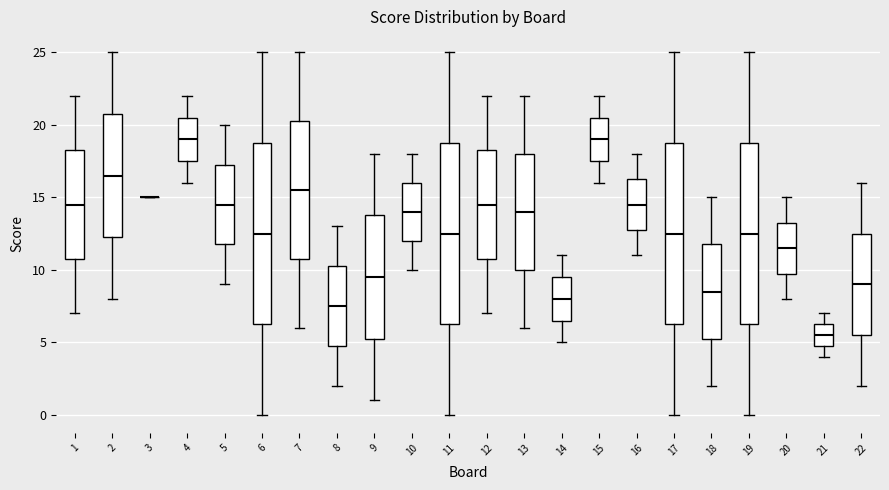

Where does the median line of the box at x = 12 sit on the y-axis? The values are not printed on the chart, so give them approximately, as read against the axis.

14.5